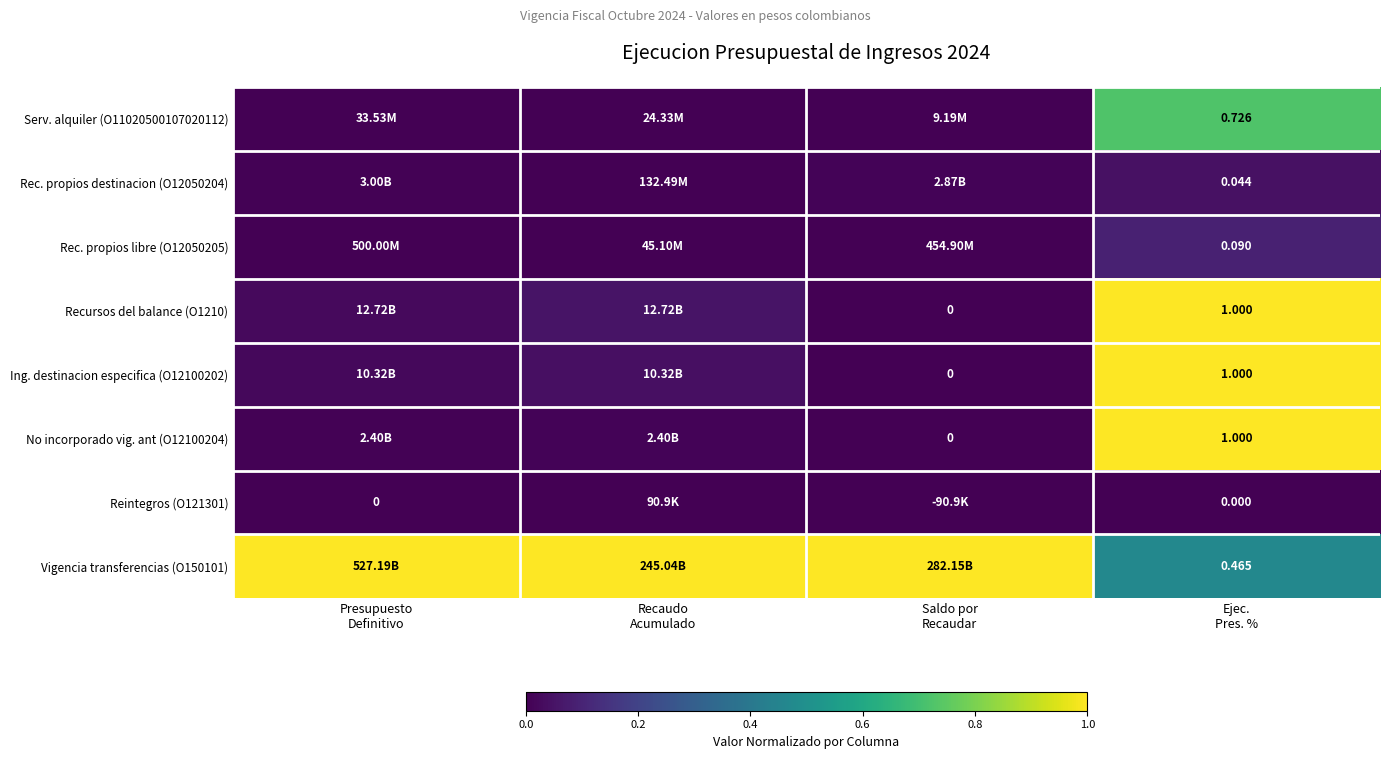

What is the total value across all series at Ejec.
Pres. %?

4.3